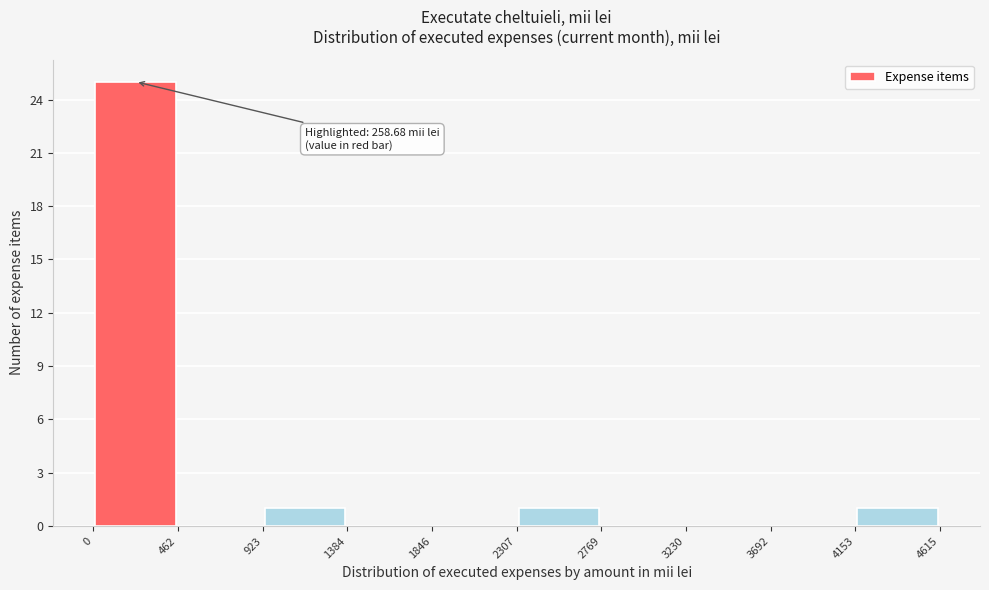

Over which range of the x-axis is the bar tallest?

0 to 462